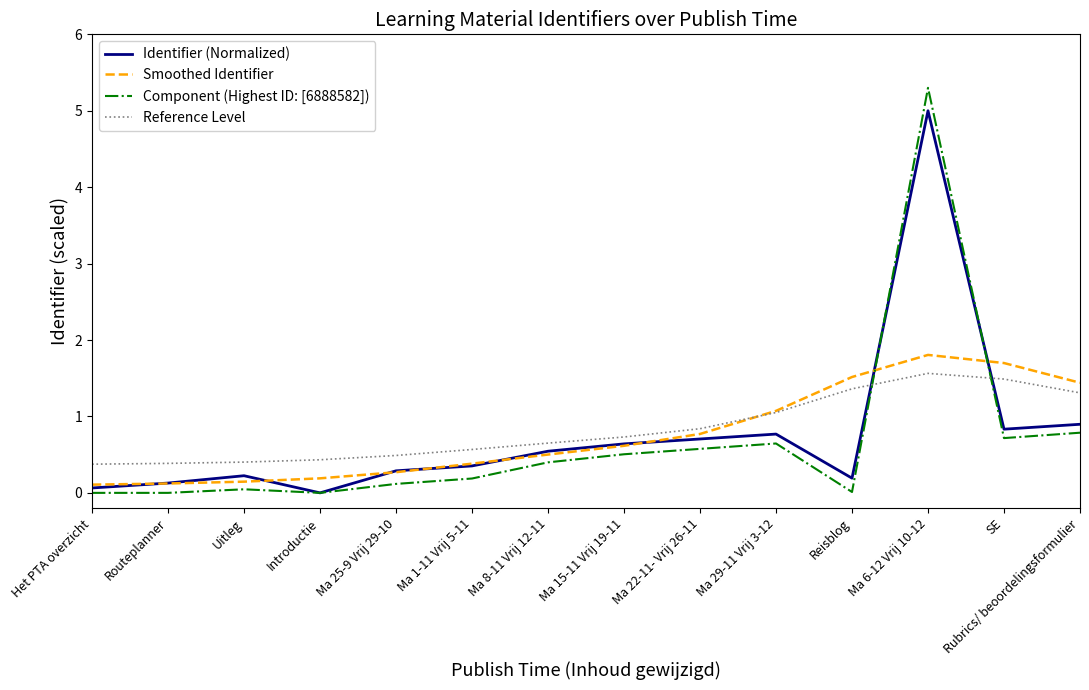

Does the chart have visible grid lines?

No